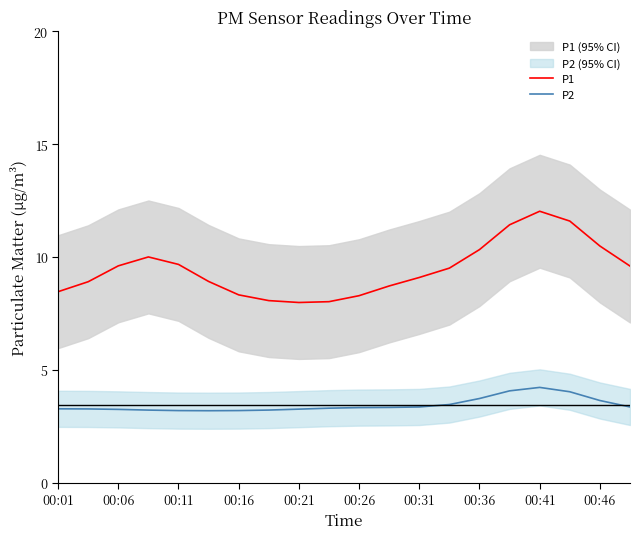

What is the highest value of the P1 series?

12.0